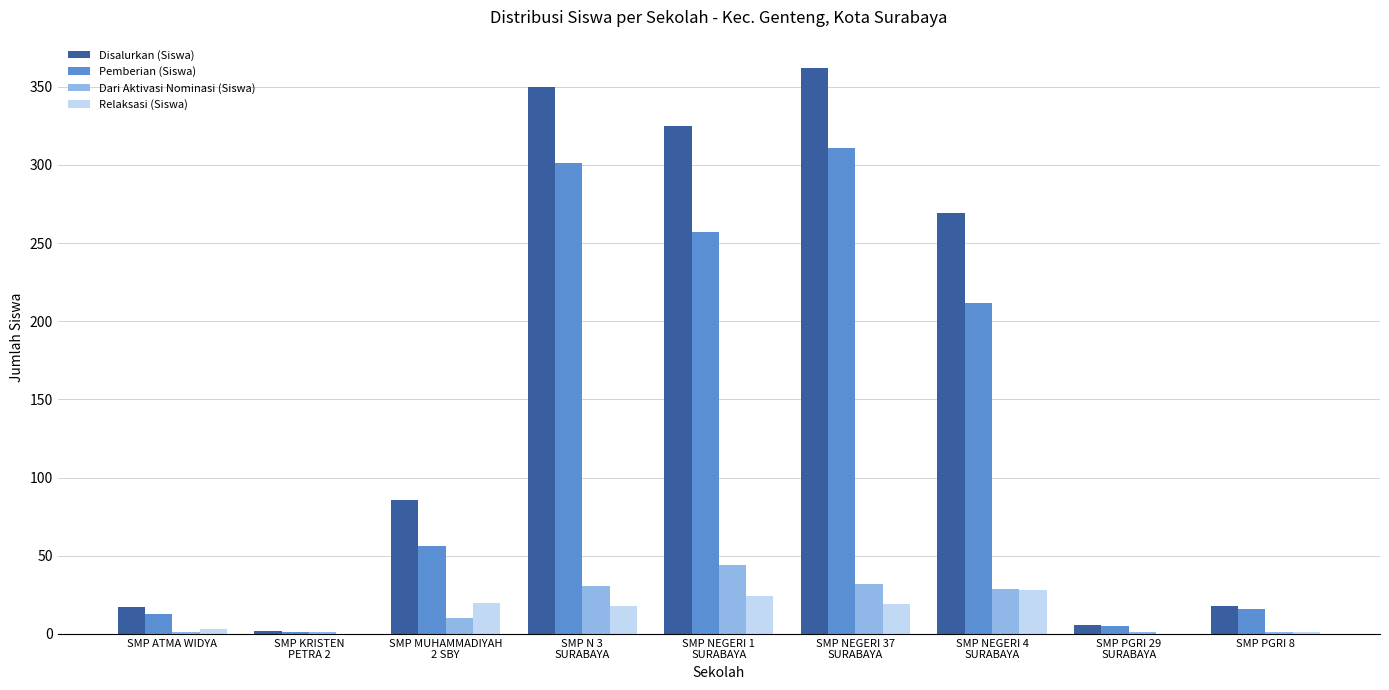

Are the bars horizontal?

No